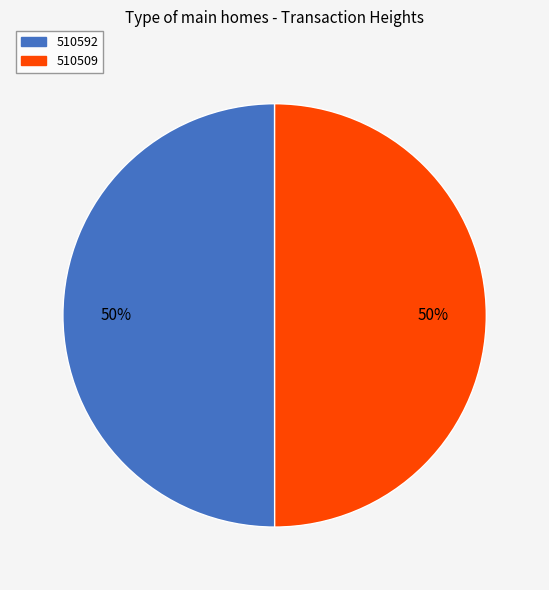

To the nearest percent, what percentage of the pie is 510509?

50%